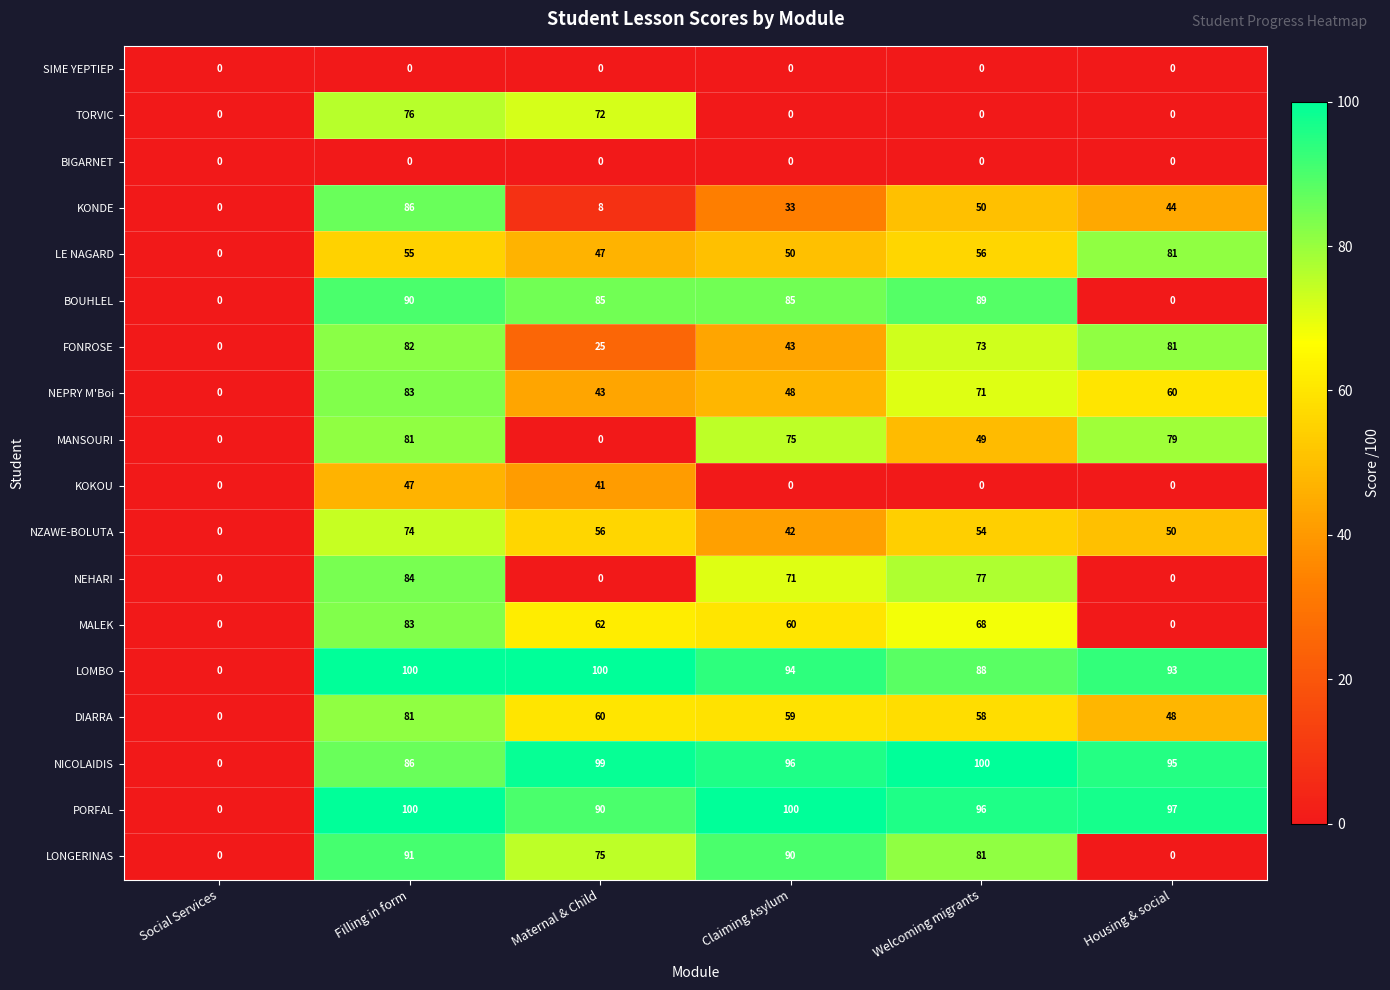

What is the difference between the second highest and second lowest values in the MALEK series?

68